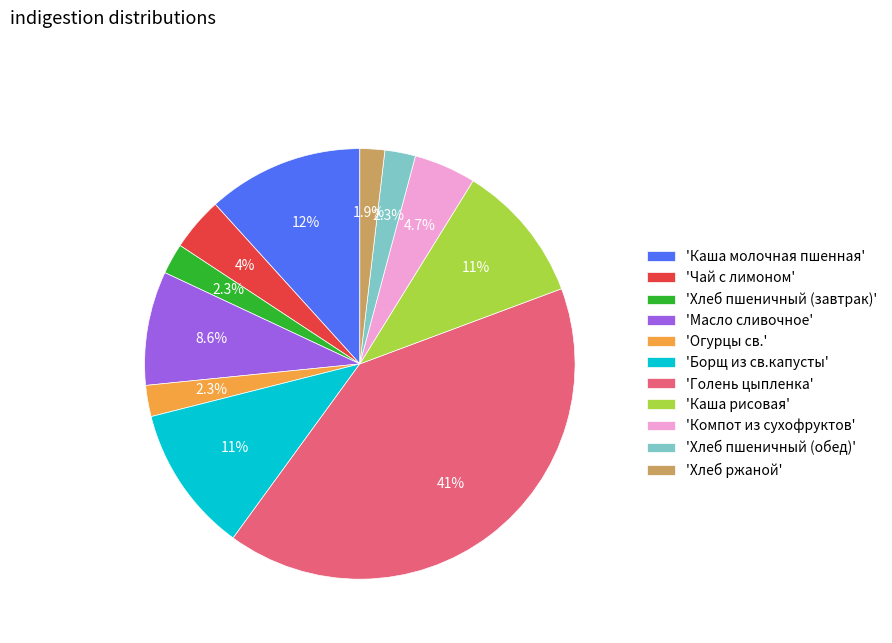

Does 'Борщ из св.капусты' account for over 50% of the chart?

No